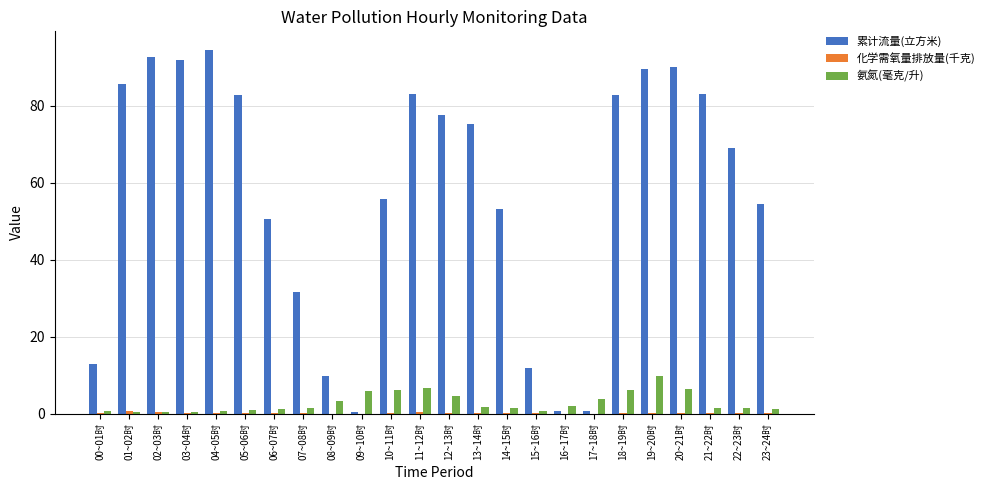

What value does the 氨氮(毫克/升) series have at 04~05时?

0.7